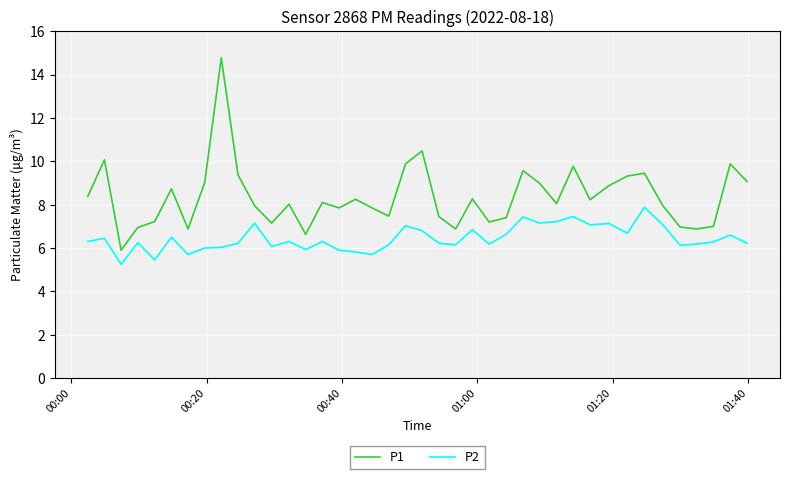

Which series has the largest total across all categories?

P1